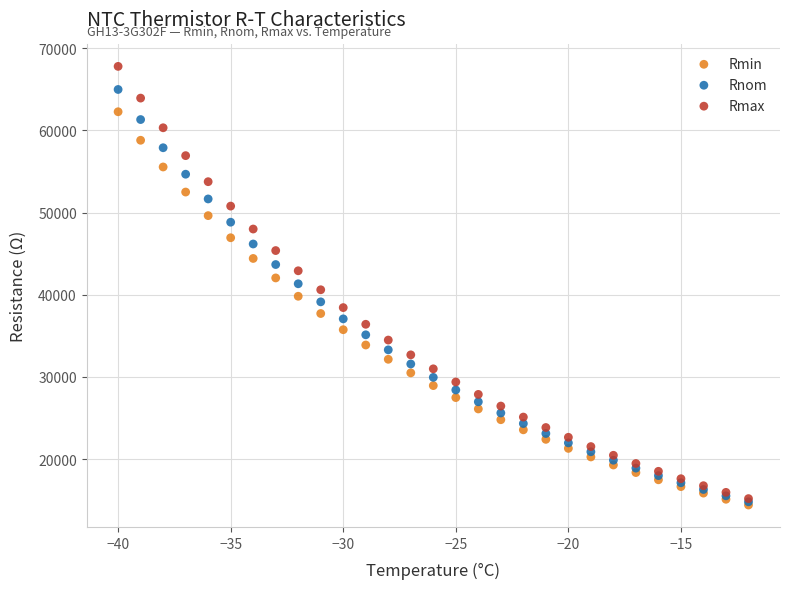

What are all the series names shown in the legend?

Rmin, Rnom, Rmax